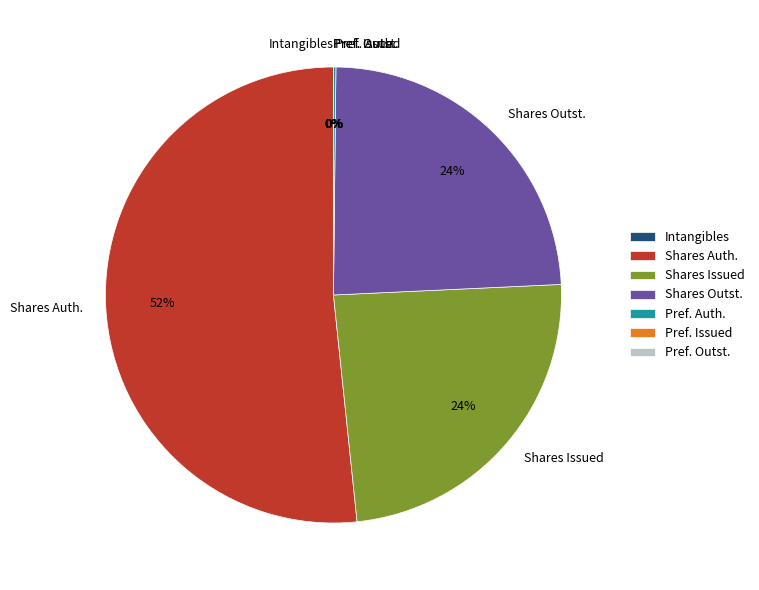

To the nearest percent, what is the average slice percentage?

14%